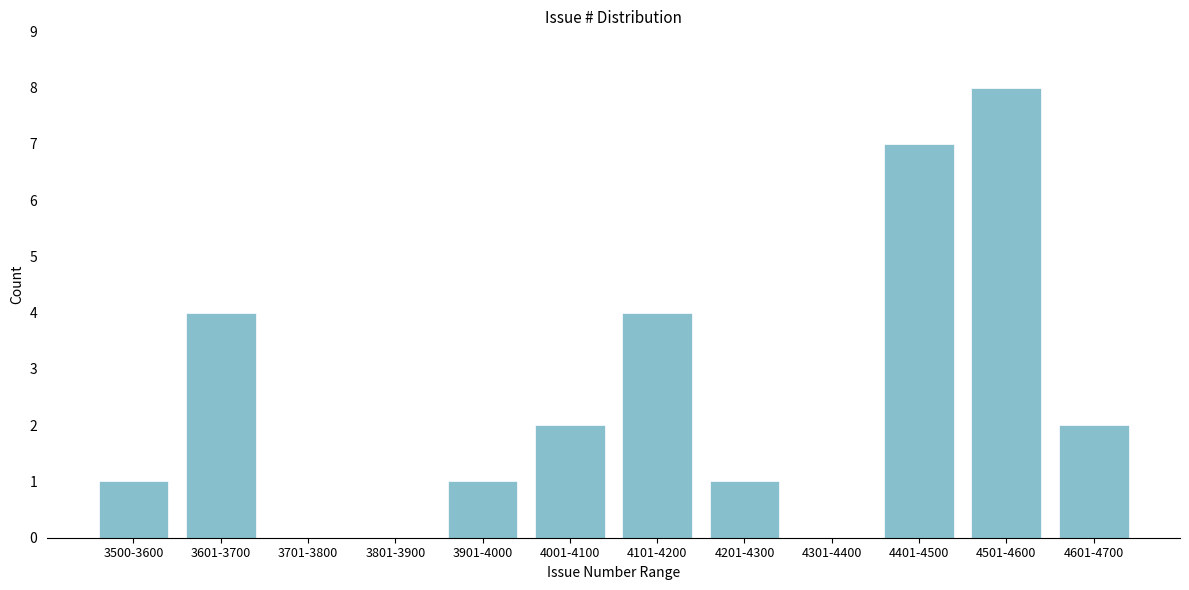

Reading left to right, list all the values displayed in this chart.

3500-3600=1	3601-3700=4	3701-3800=0	3801-3900=0	3901-4000=1	4001-4100=2	4101-4200=4	4201-4300=1	4301-4400=0	4401-4500=7	4501-4600=8	4601-4700=2